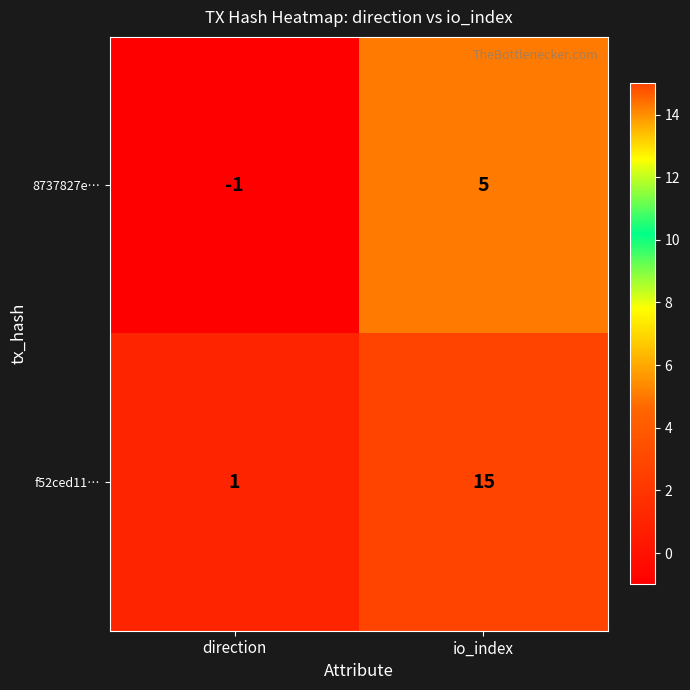

What is the difference between the maximum and minimum values in the 8737827e… series?

6